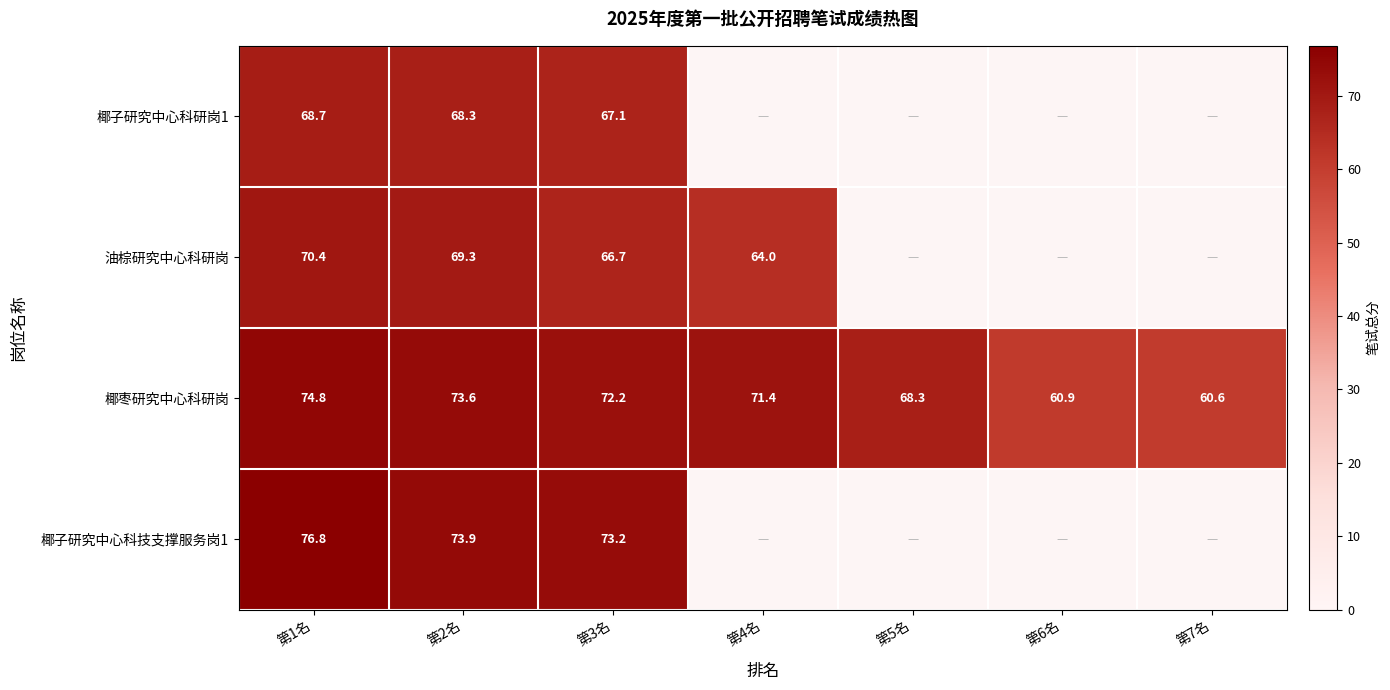

Is the value of 椰枣研究中心科研岗 at 第4名 greater than the value of 椰子研究中心科研岗1 at 第1名?

Yes